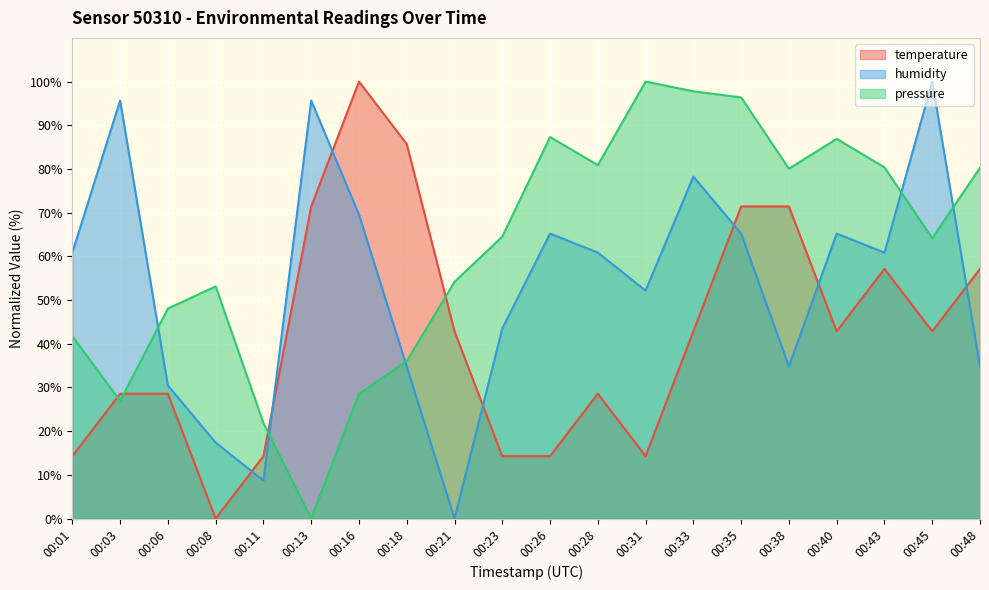

Reading left to right, list all the values displayed in this chart.

temperature: 14.3	28.6	28.6	0.0	14.3	71.4	100.0	85.7	42.9	14.3	14.3	28.6	14.3	42.9	71.4	71.4	42.9	57.1	42.9	57.1
humidity: 60.9	95.7	30.4	17.4	8.7	95.7	69.6	34.8	0.0	43.5	65.2	60.9	52.2	78.3	65.2	34.8	65.2	60.9	100.0	34.8
pressure: 41.7	26.9	48.1	53.1	21.9	0.0	28.5	36.0	54.2	64.5	87.3	80.9	100.0	97.8	96.4	80.1	86.9	80.4	64.2	80.3